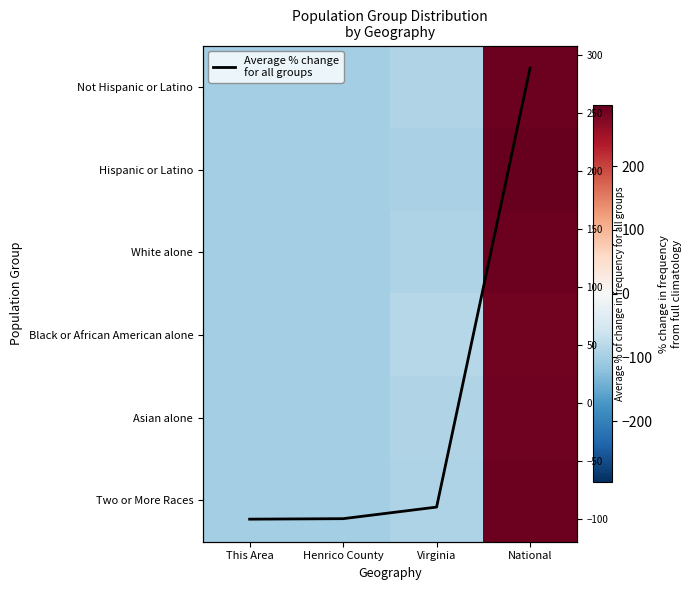

At which label does White alone reach its minimum?

This Area